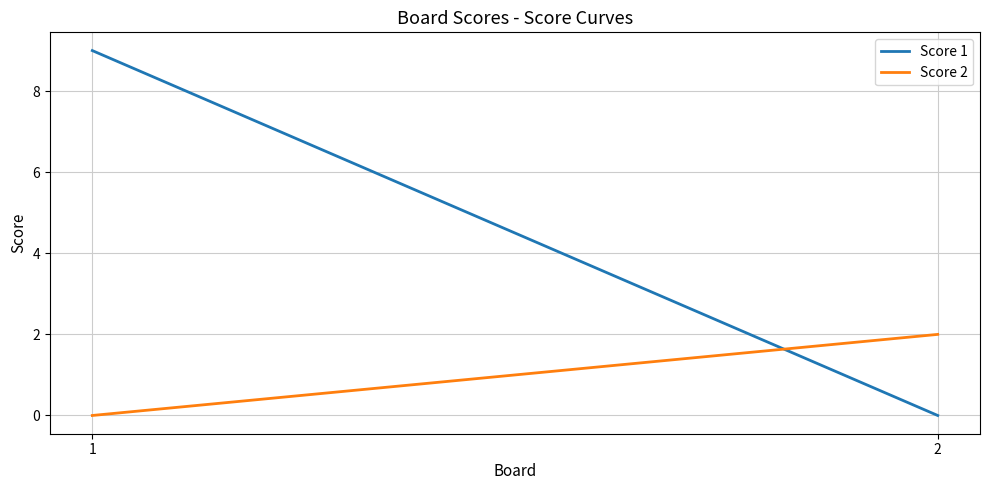

At which label is Score 2 closest to 1?

1